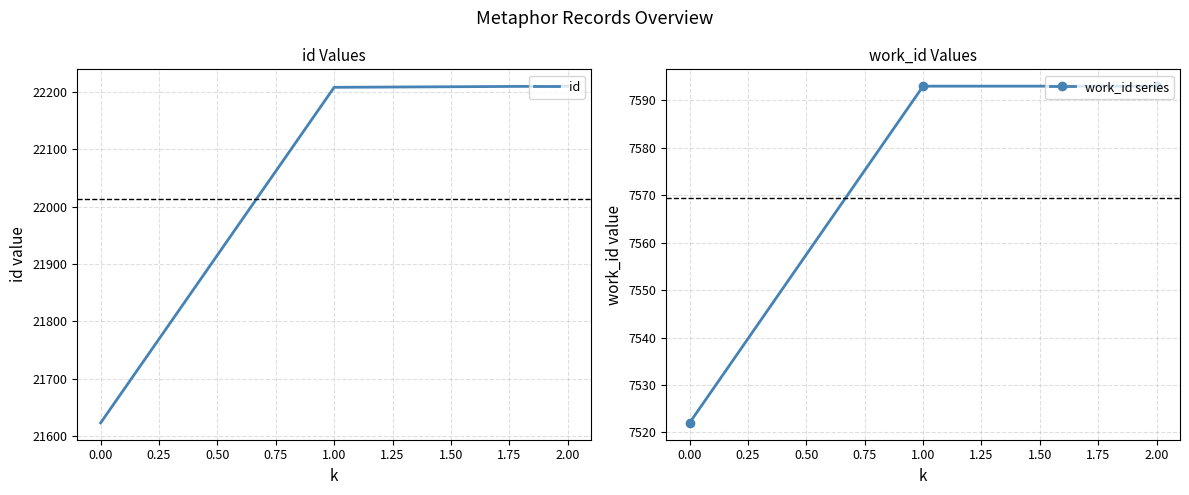

Is it true that id equals 21623 at 0.00?

True